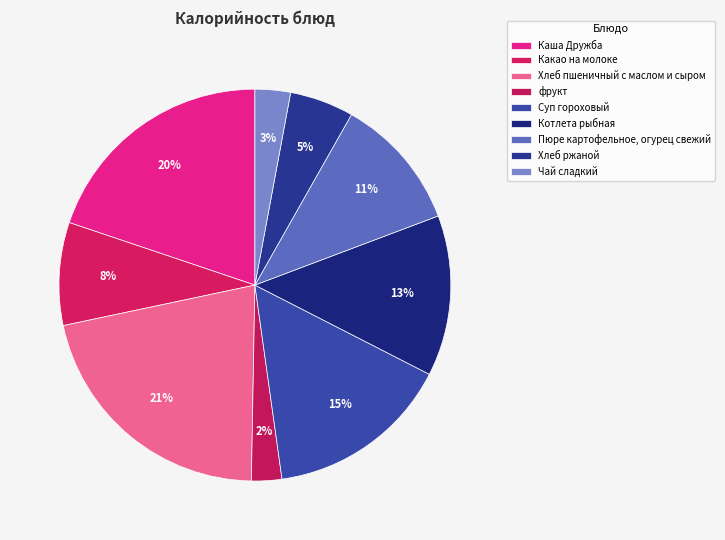

Count the number of slices in the pie.

9